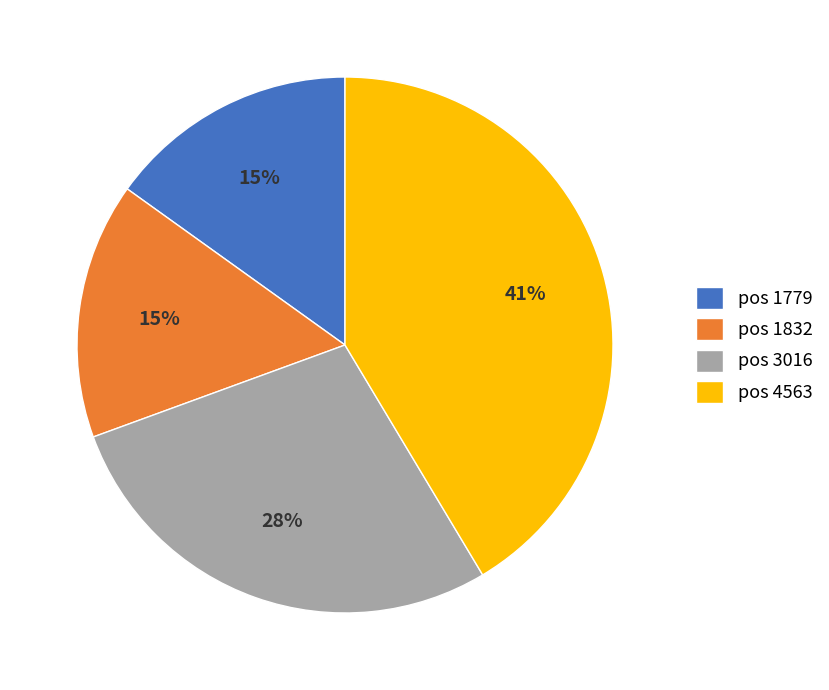

Count the number of slices in the pie.

4